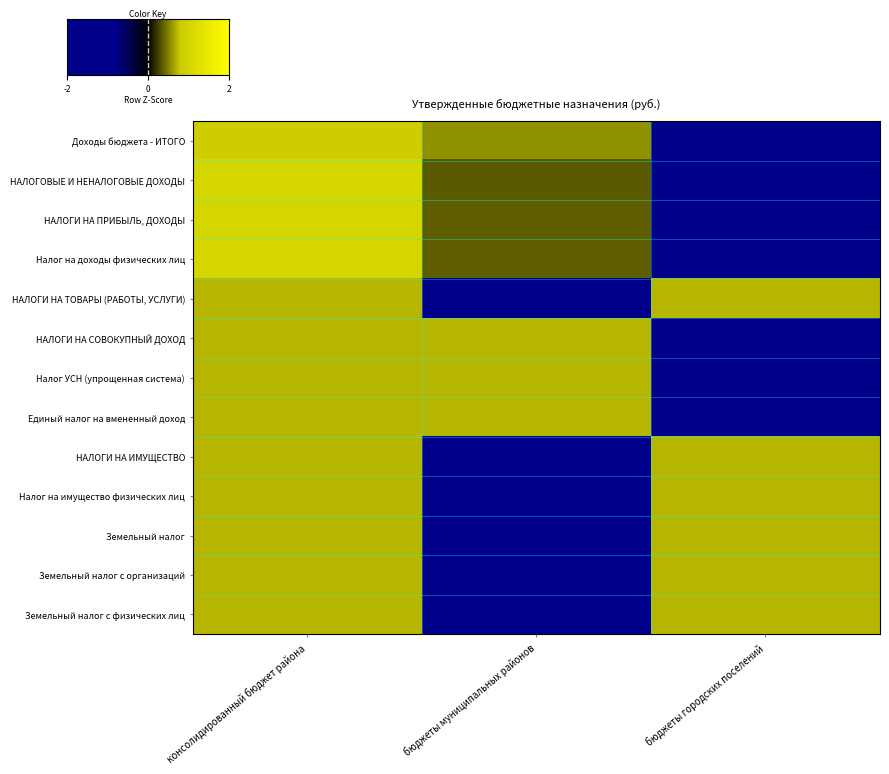

Reading left to right, extract all data points from this chart.

Доходы бюджета - ИТОГО: 0.8	0.6	-1.4
НАЛОГОВЫЕ И НЕНАЛОГОВЫЕ ДОХОДЫ: 1.0	0.3	-1.4
НАЛОГИ НА ПРИБЫЛЬ, ДОХОДЫ: 1.0	0.4	-1.4
Налог на доходы физических лиц: 1.0	0.4	-1.4
НАЛОГИ НА ТОВАРЫ (РАБОТЫ, УСЛУГИ): 0.7	-1.4	0.7
НАЛОГИ НА СОВОКУПНЫЙ ДОХОД: 0.7	0.7	-1.4
Налог УСН (упрощенная система): 0.7	0.7	-1.4
Единый налог на вмененный доход: 0.7	0.7	-1.4
НАЛОГИ НА ИМУЩЕСТВО: 0.7	-1.4	0.7
Налог на имущество физических лиц: 0.7	-1.4	0.7
Земельный налог: 0.7	-1.4	0.7
Земельный налог с организаций: 0.7	-1.4	0.7
Земельный налог с физических лиц: 0.7	-1.4	0.7